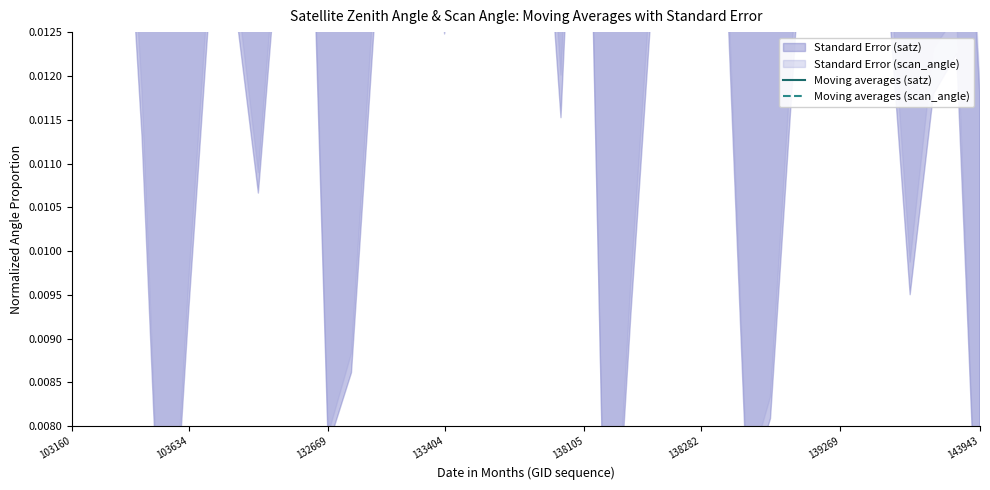

At 139269, list the series in order from smallest to largest.

Moving averages (satz), Moving averages (scan_angle)